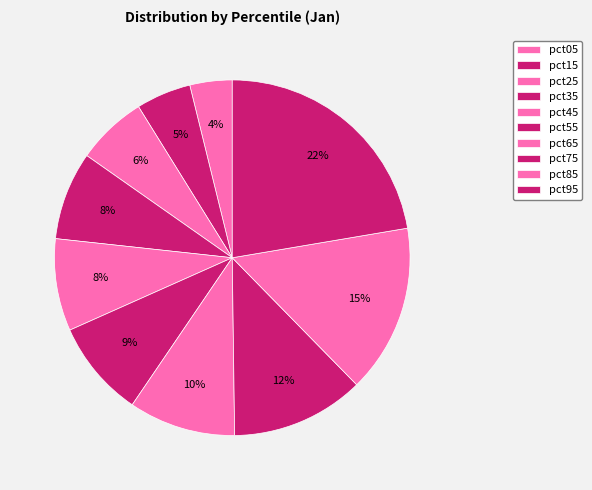

Between pct95 and pct85, which is larger?

pct95